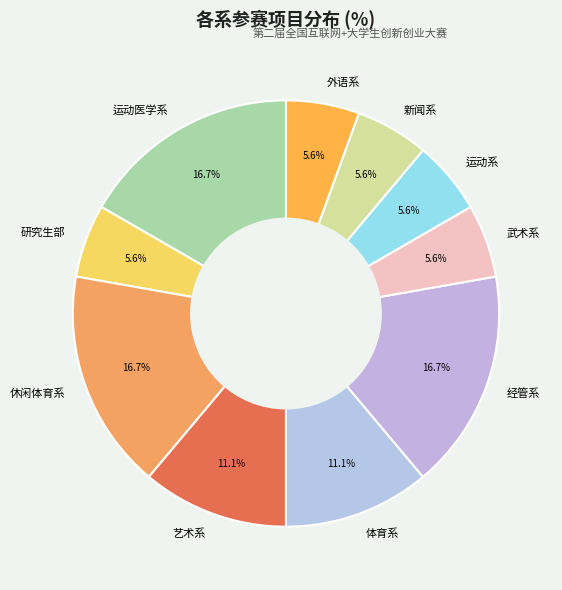

Is the sum of 研究生部 and 武术系 greater than half?

No